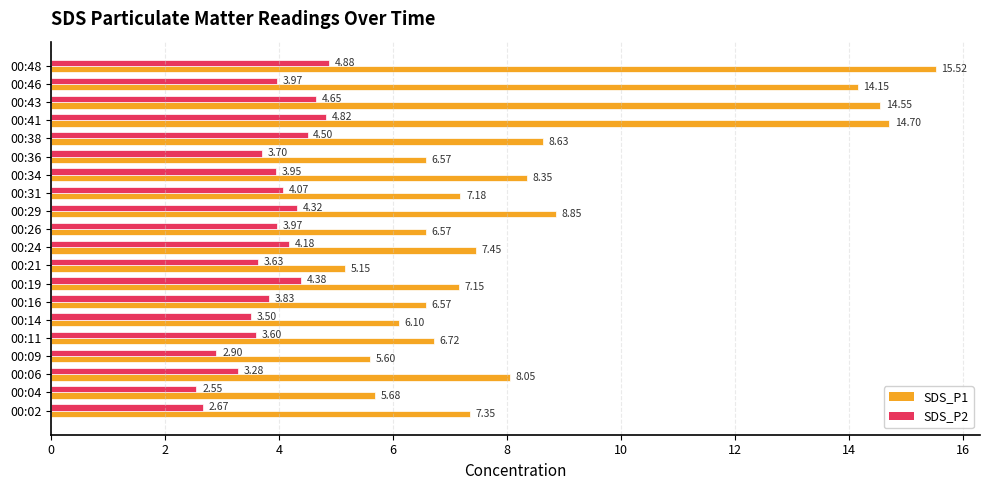

List the series in order of their overall mean, lowest first.

SDS_P2, SDS_P1